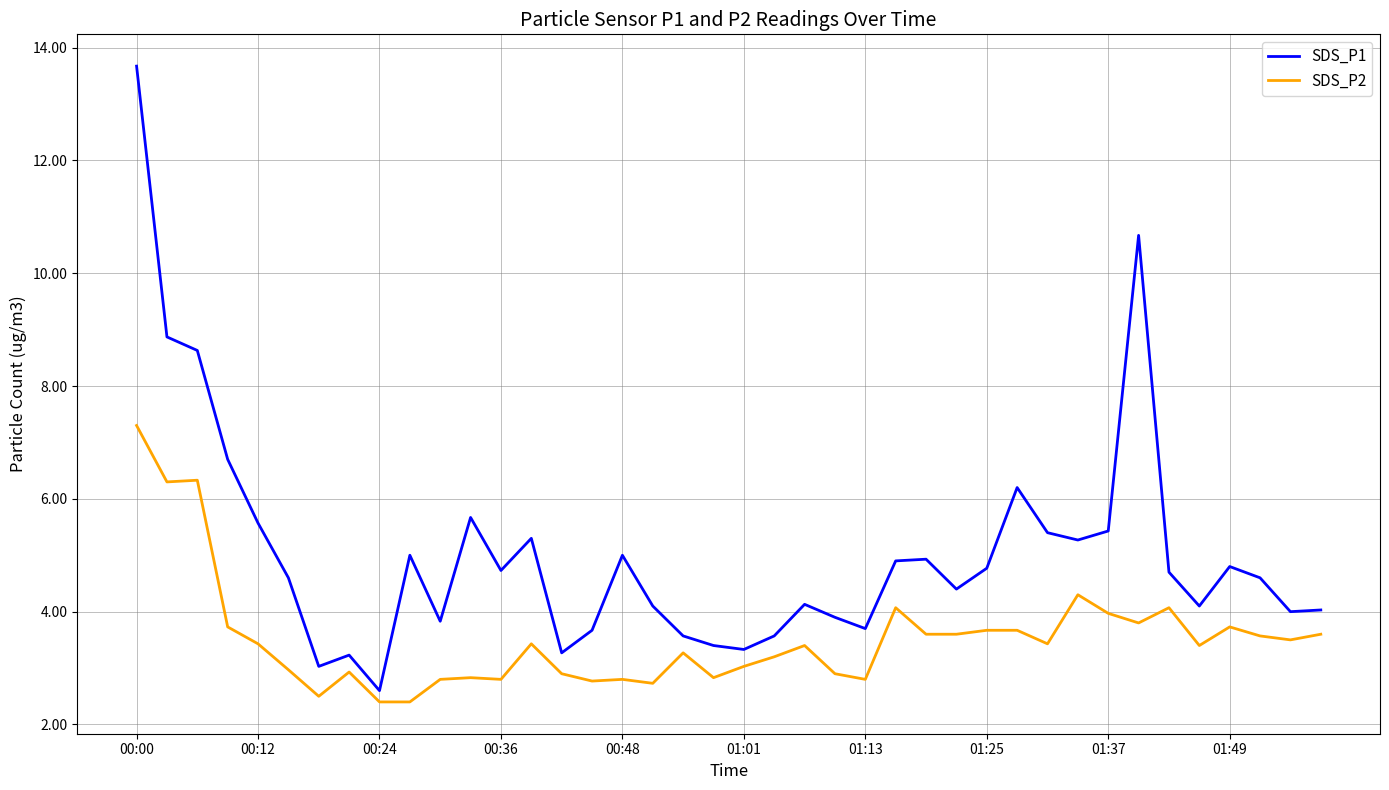

Which series has the largest total across all categories?

SDS_P1